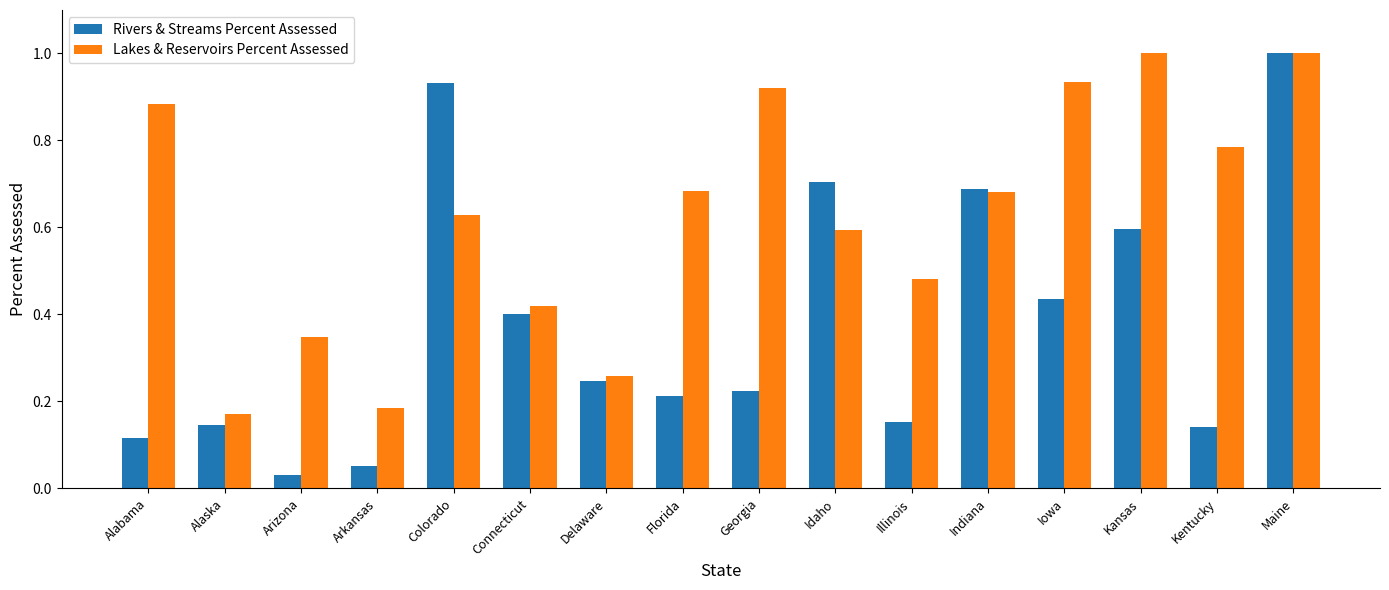

At how many categories does at least one series exceed 0?

16